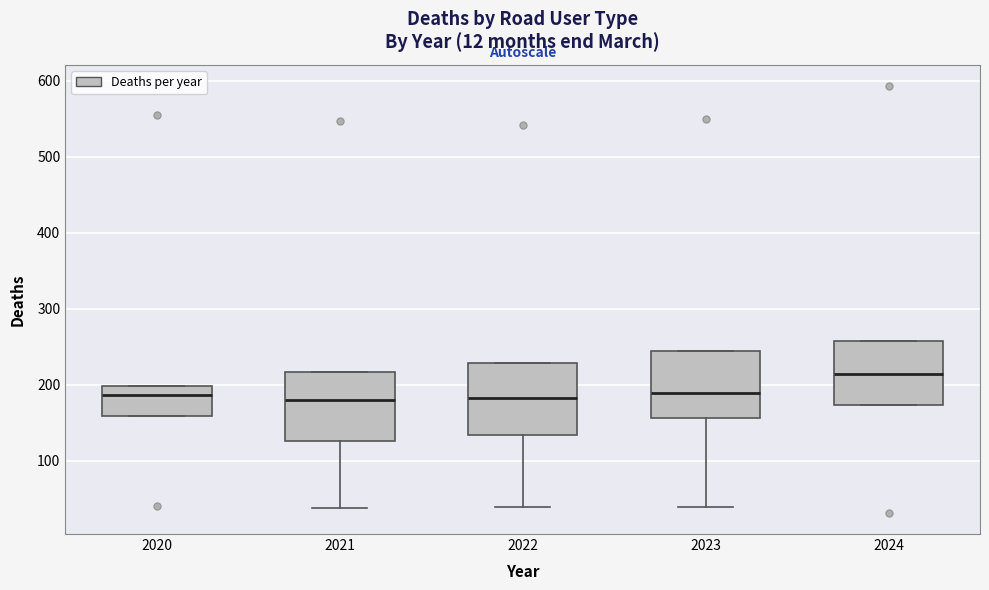

Reading left to right, transcribe this box plot: for each box, give where its median line is, the range the box spans, and where its two whiskers end, as read against the y-axis. The values are not printed on the chart, so give them approximately, as read against the axis.

2020: median 190, box 160 to 200, whiskers 160 to 200
2021: median 180, box 130 to 220, whiskers 40 to 220
2022: median 180, box 130 to 230, whiskers 40 to 230
2023: median 190, box 160 to 250, whiskers 40 to 250
2024: median 220, box 170 to 260, whiskers 170 to 260